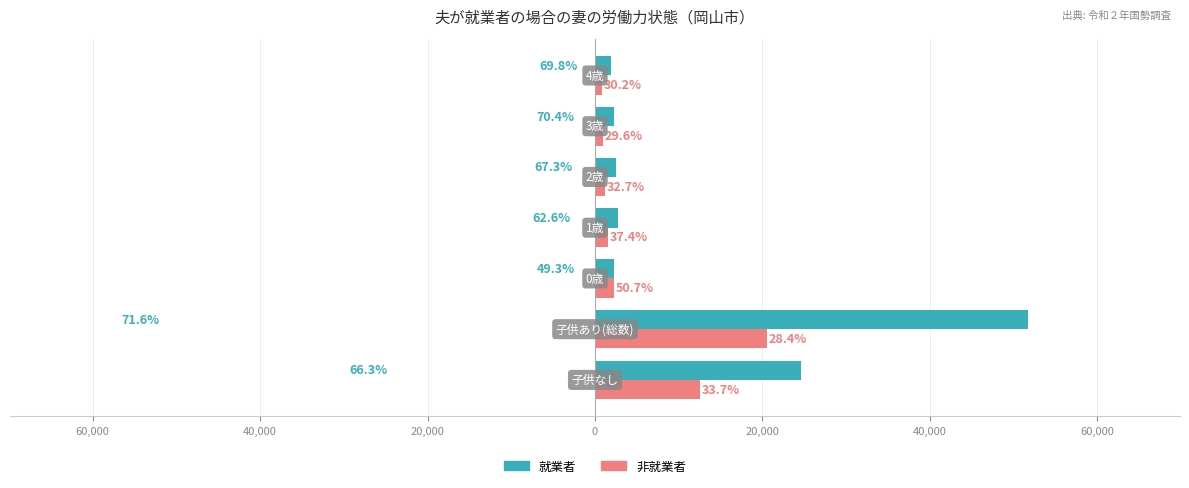

What is the lowest value of the 非就業者 series?

828